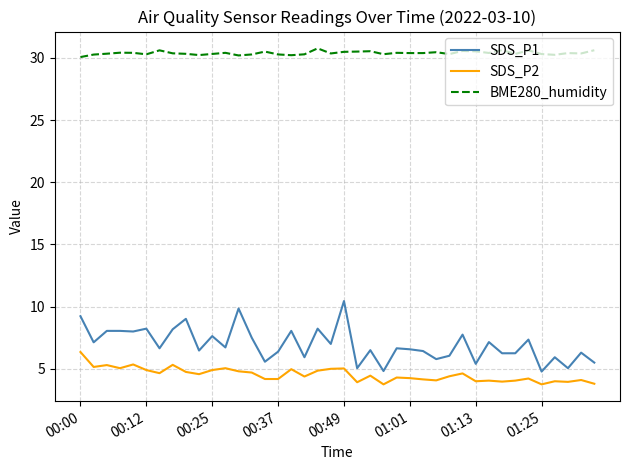

True or false: SDS_P1 has more than 1 interior local peaks.

True